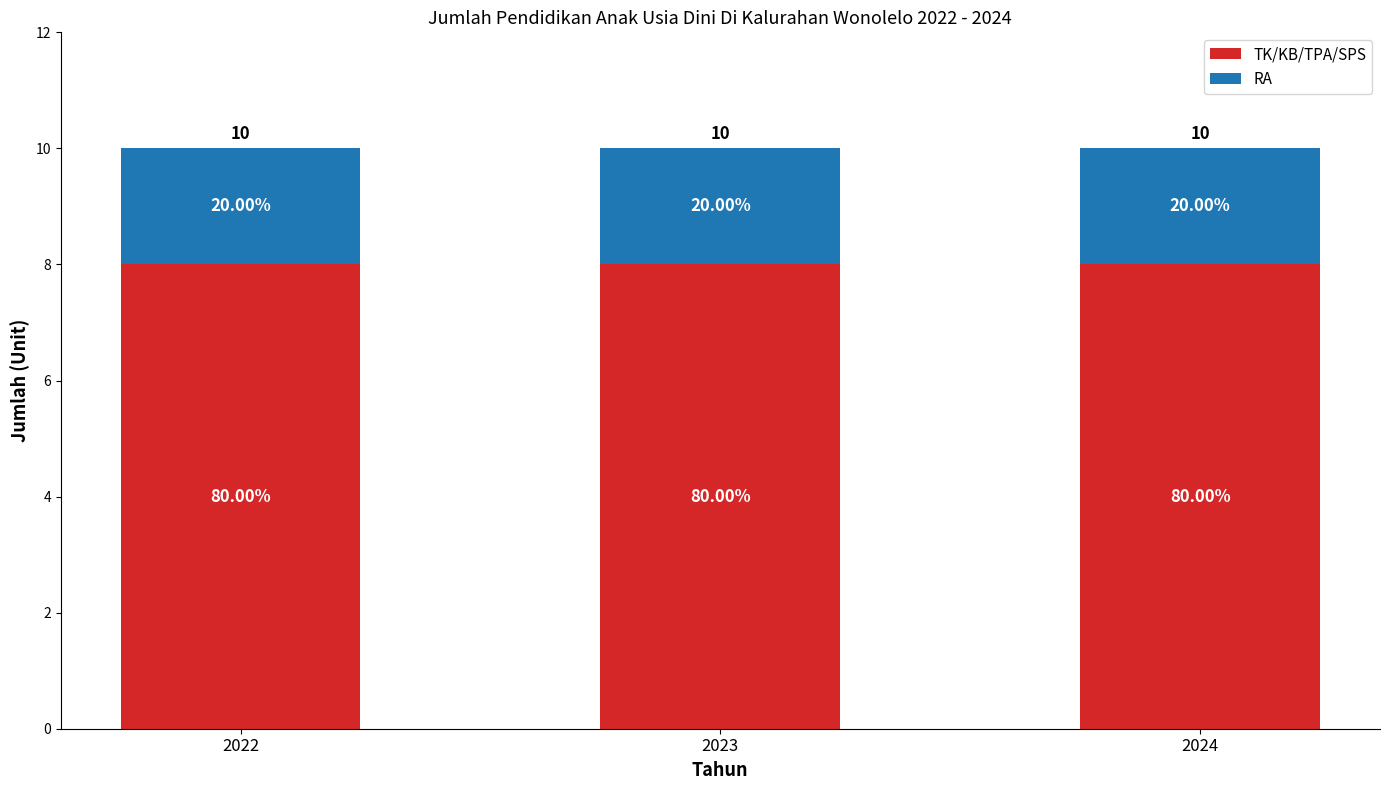

What are all the series names shown in the legend?

TK/KB/TPA/SPS, RA